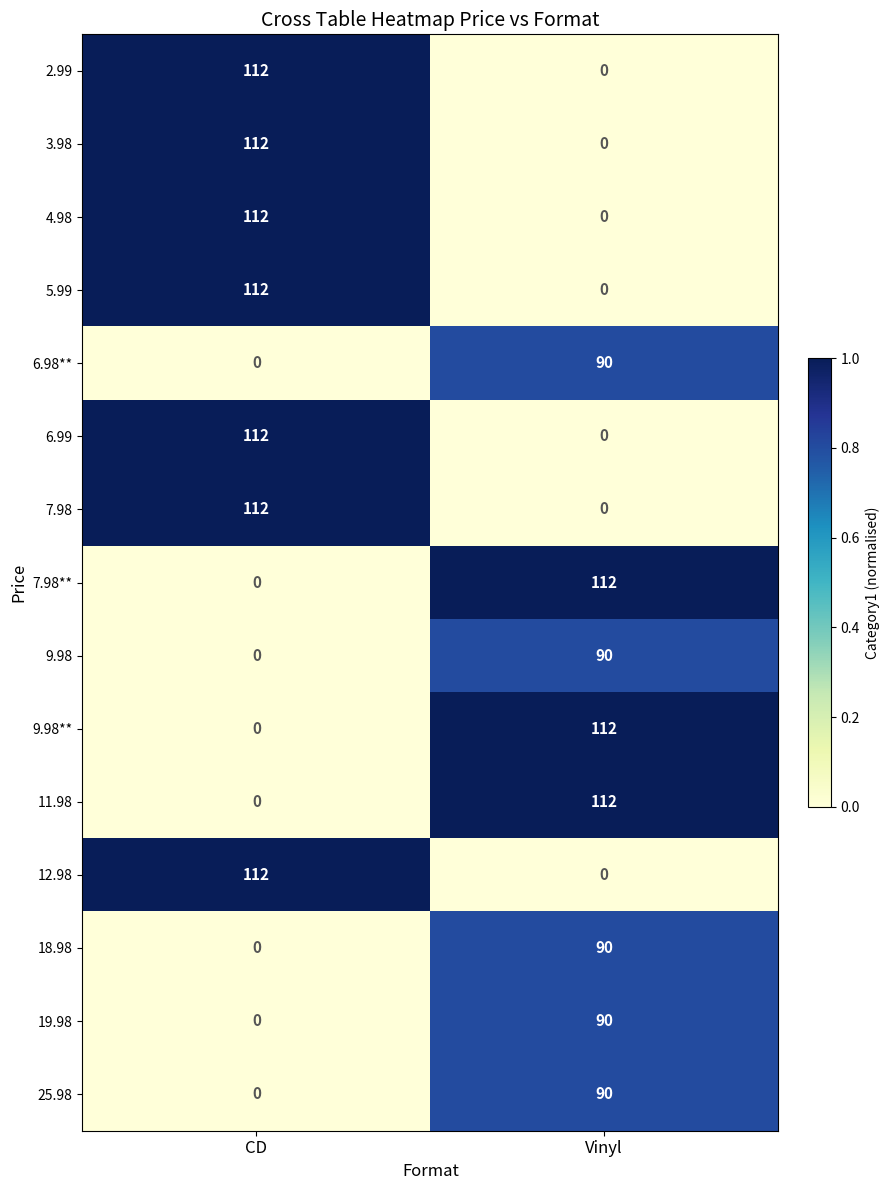

What is the total value across all series at Vinyl?

786